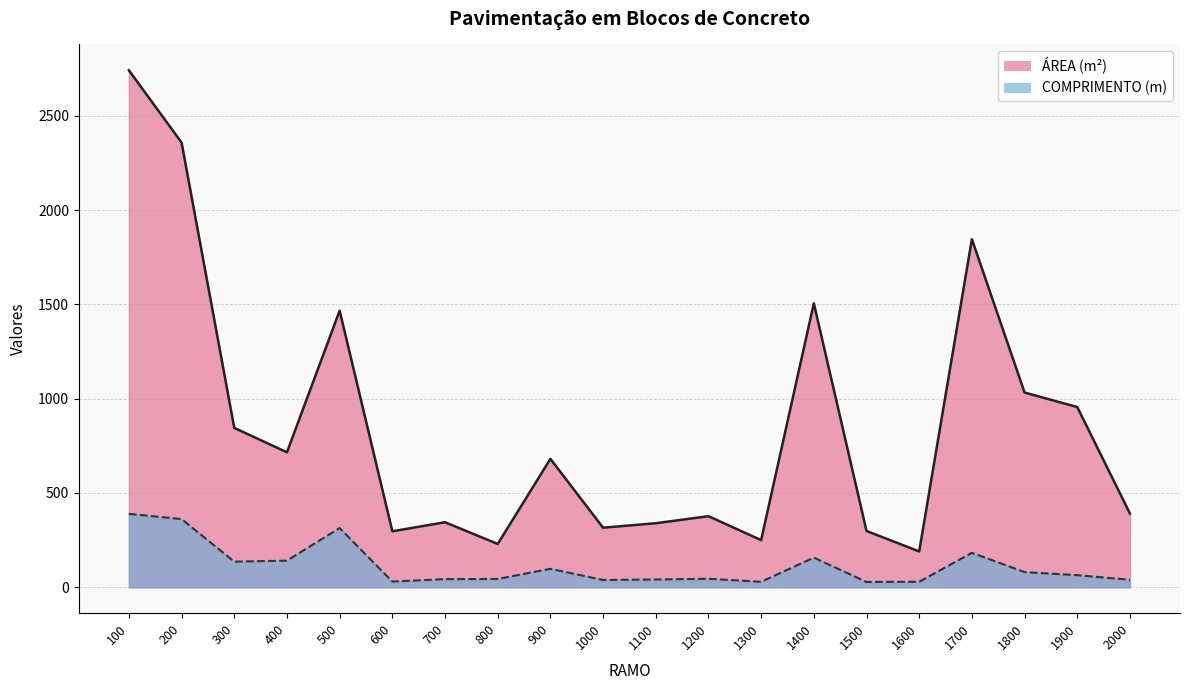

What is the sum of the ÁREA (m²) values at 800 and 1700?

2075.1